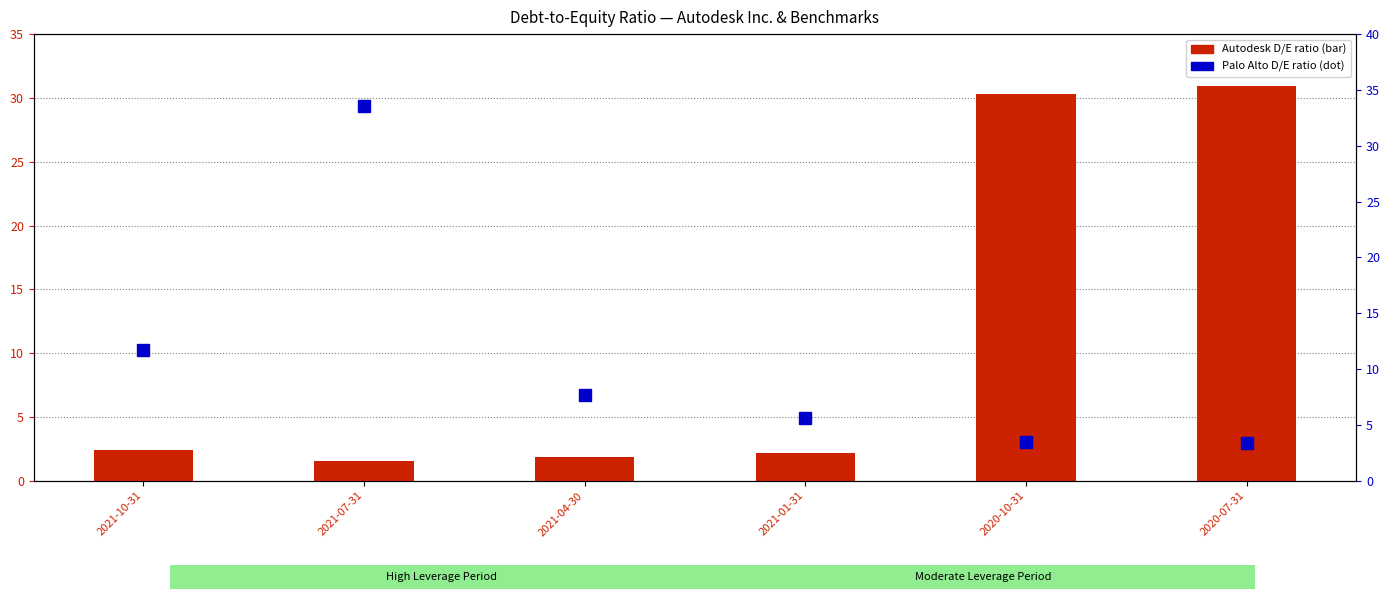

What is the label of the 5th bar from the right?

2021-07-31